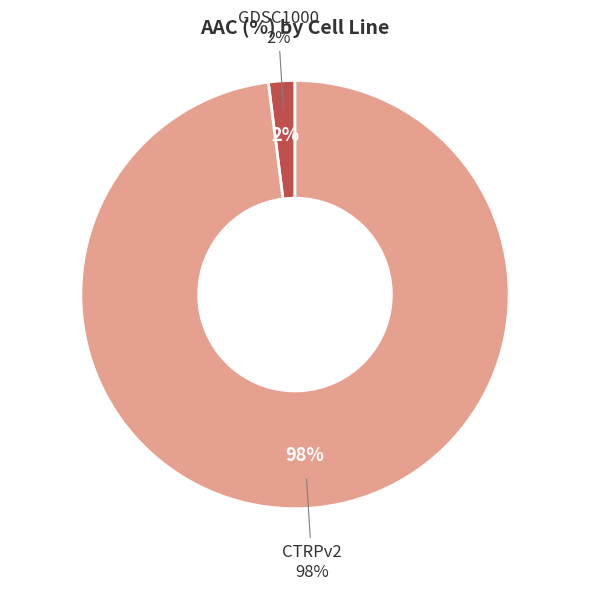

True or false: CTRPv2 accounts for 98% of the total.

True